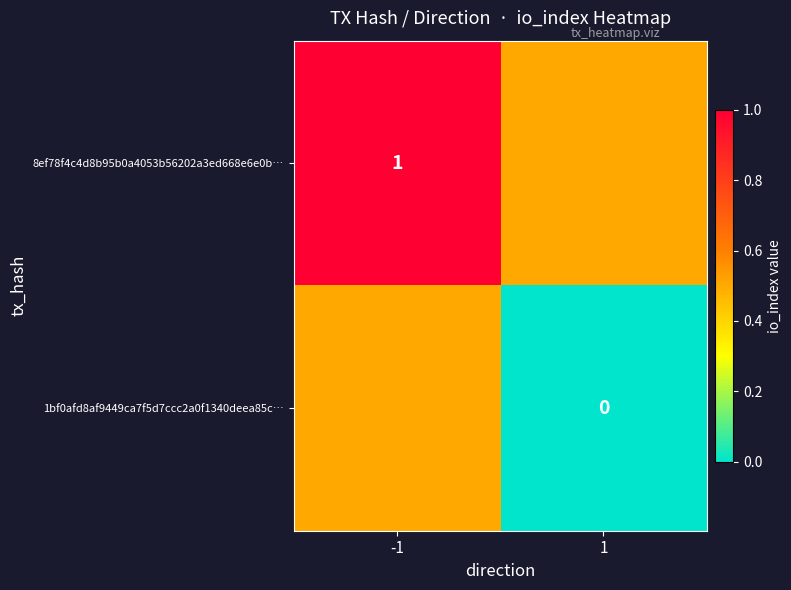

Which has a higher value, 1 or -1?

-1